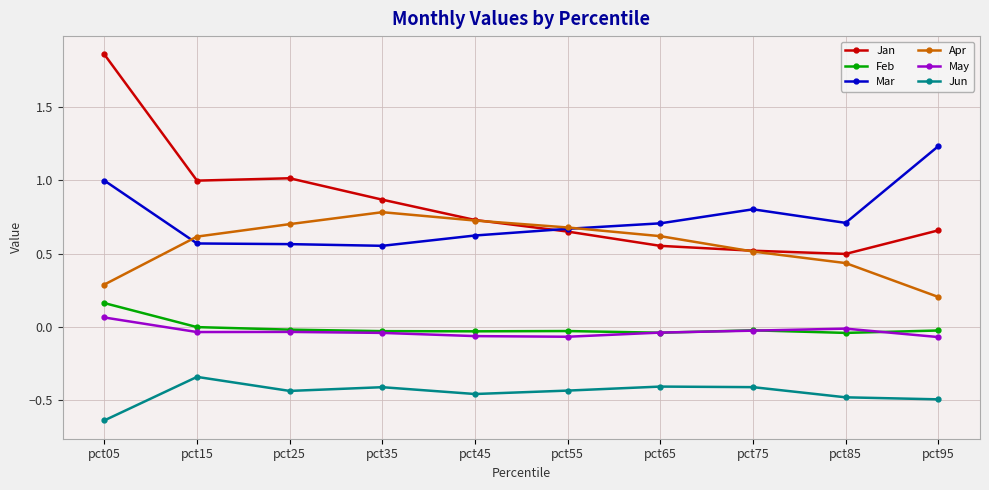

Rank the series by their maximum value, from highest to lowest.

Jan, Mar, Apr, Feb, May, Jun